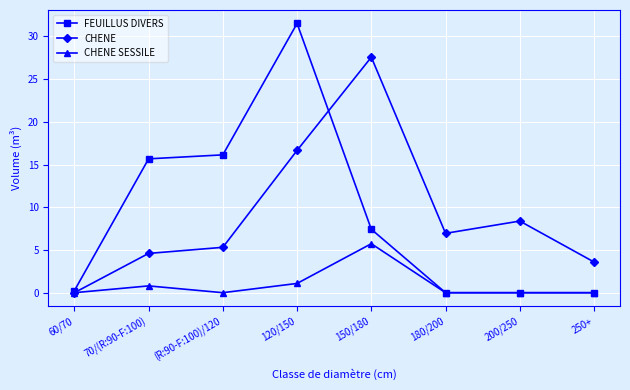

True or false: CHENE has a value of 27.6 at 150/180.

True